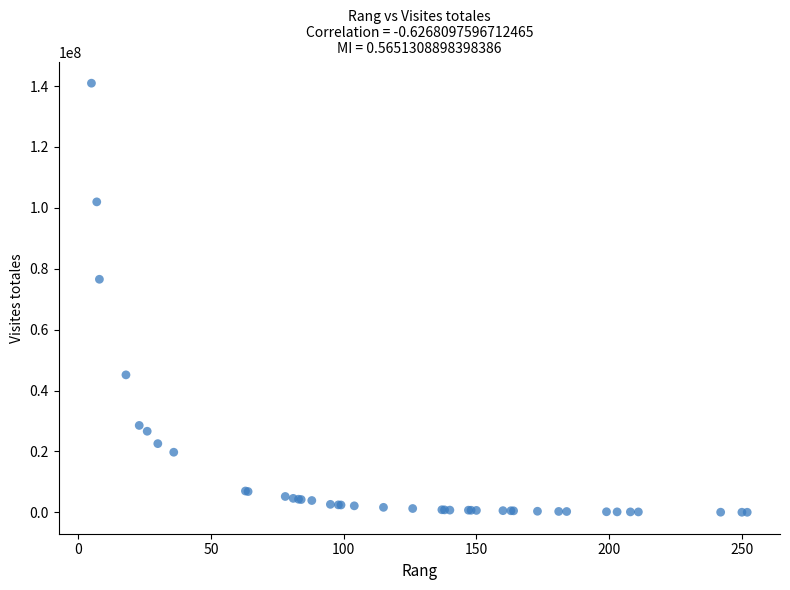

What Y value in the scatter plot is closest to 70477950?

76538859